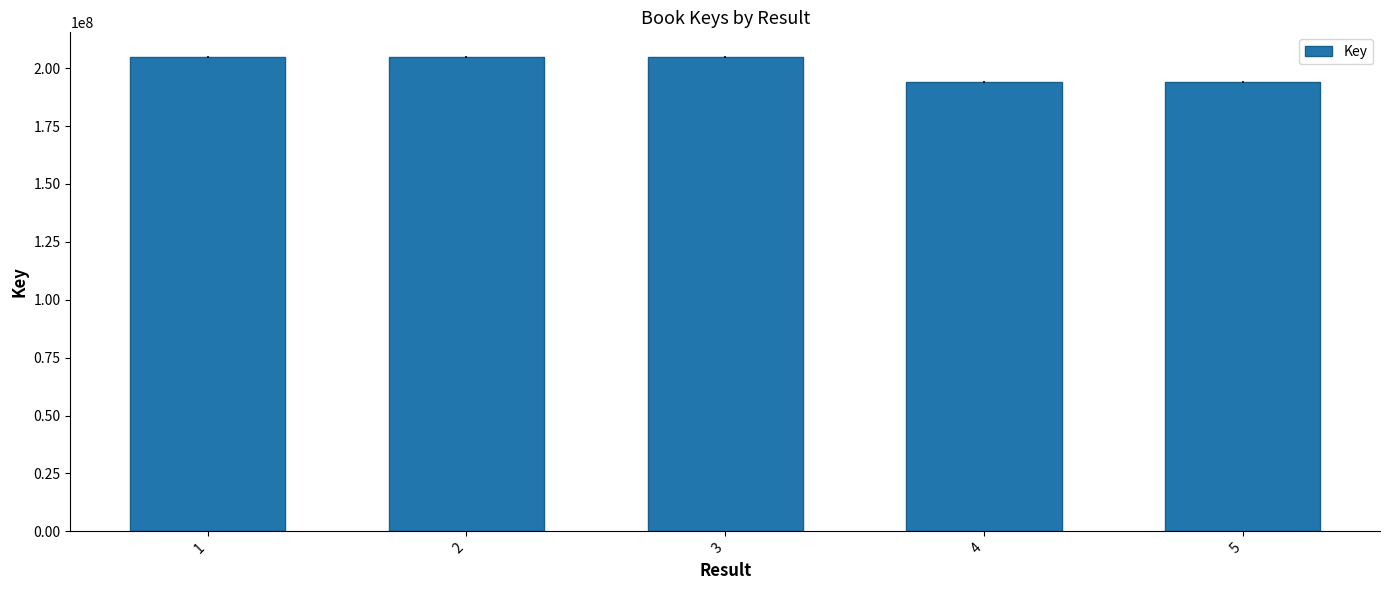

What is the difference between the values at 4 and 1?

10918991